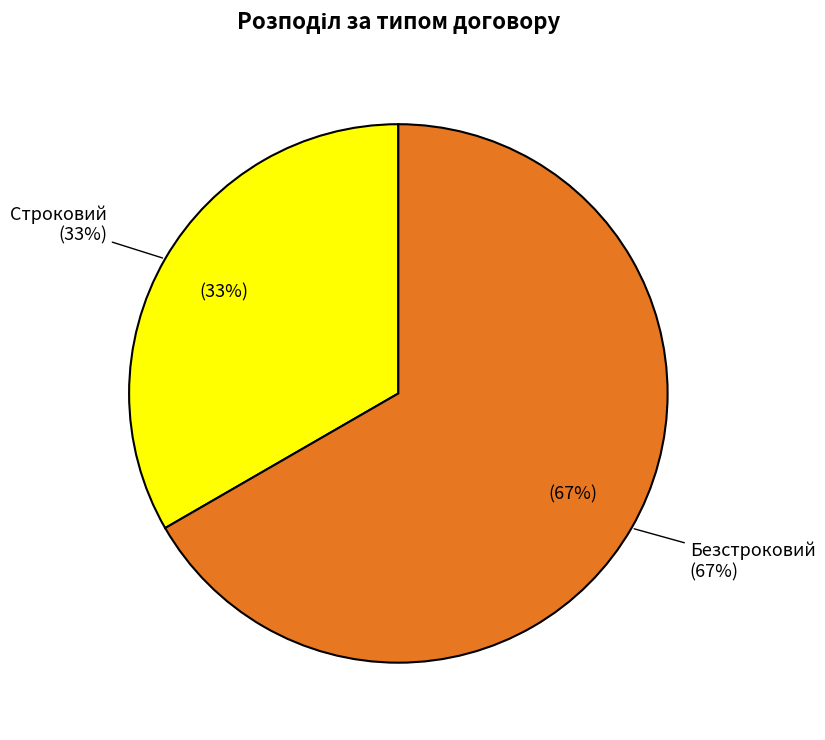

To the nearest percent, what portion does Безстроковий represent?

67%